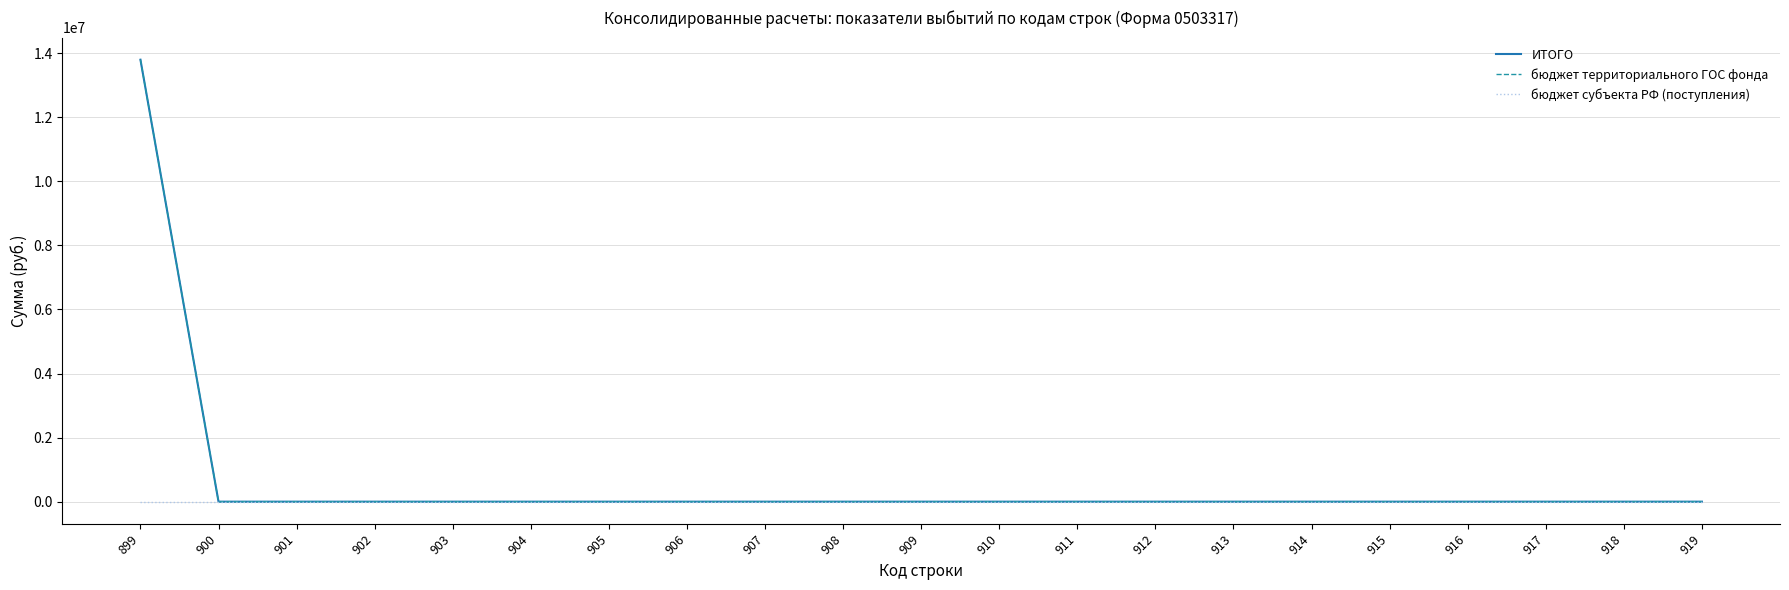

Does the chart display data point markers on the line(s)?

No